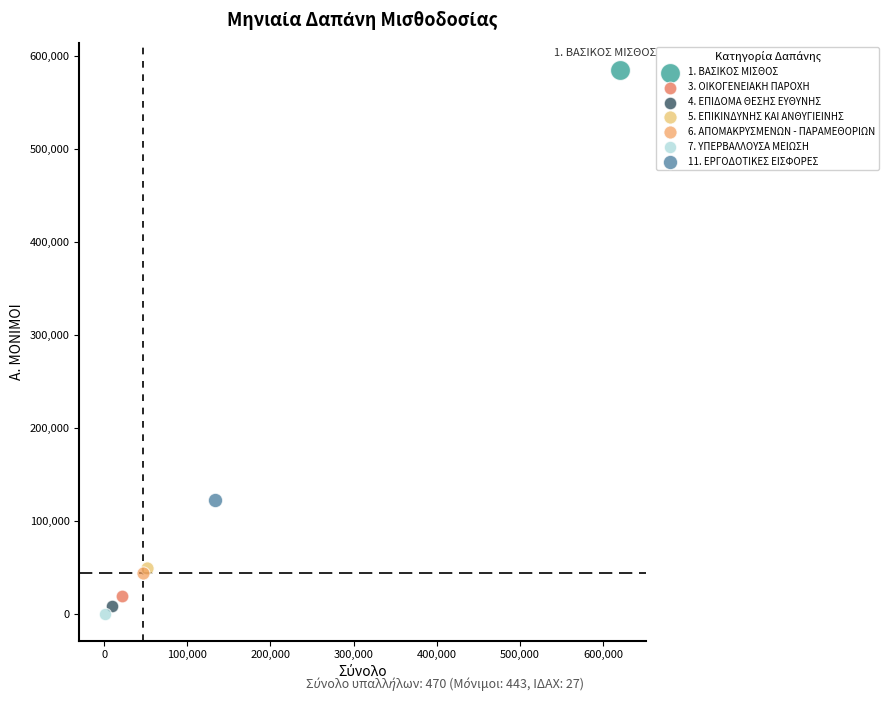

Which series contains the highest Y value?

1. ΒΑΣΙΚΟΣ ΜΙΣΘΟΣ